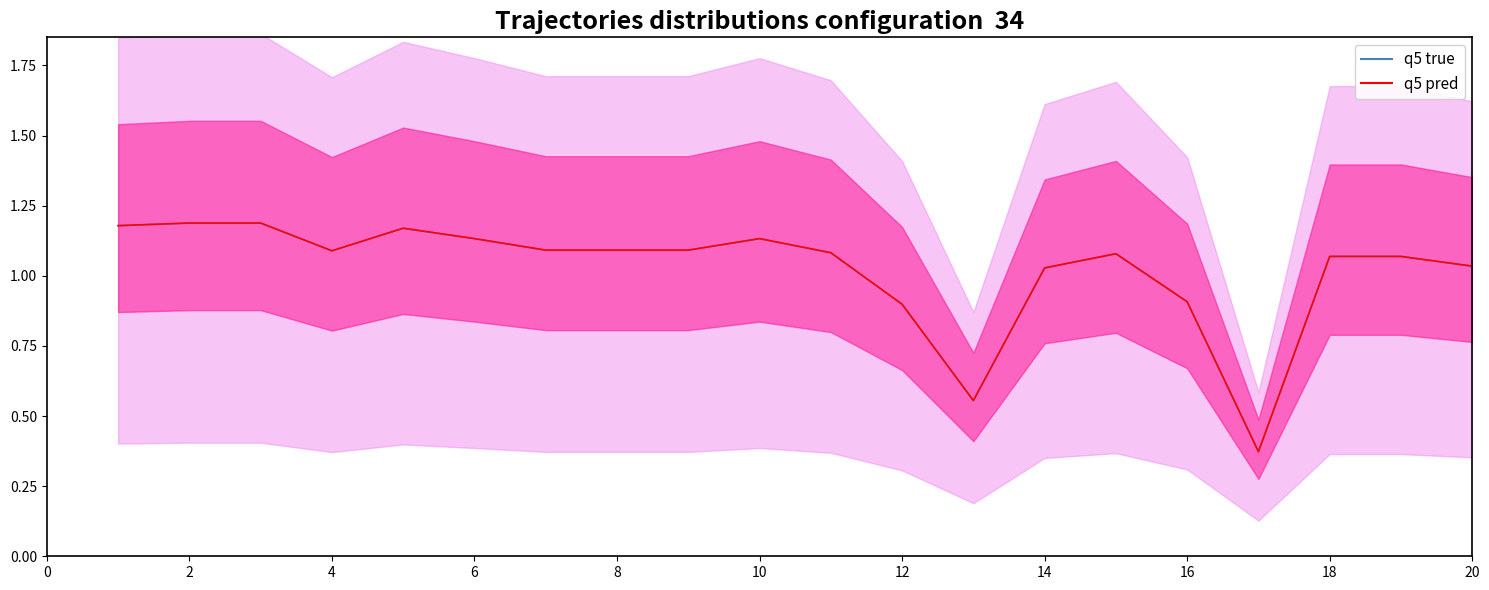

Rank the categories by value from lowest to highest.

17, 13, 12, 16, 14, 20, 19, 18, 15, 11, 4, 8, 9, 7, 10, 6, 5, 1, 2, 3